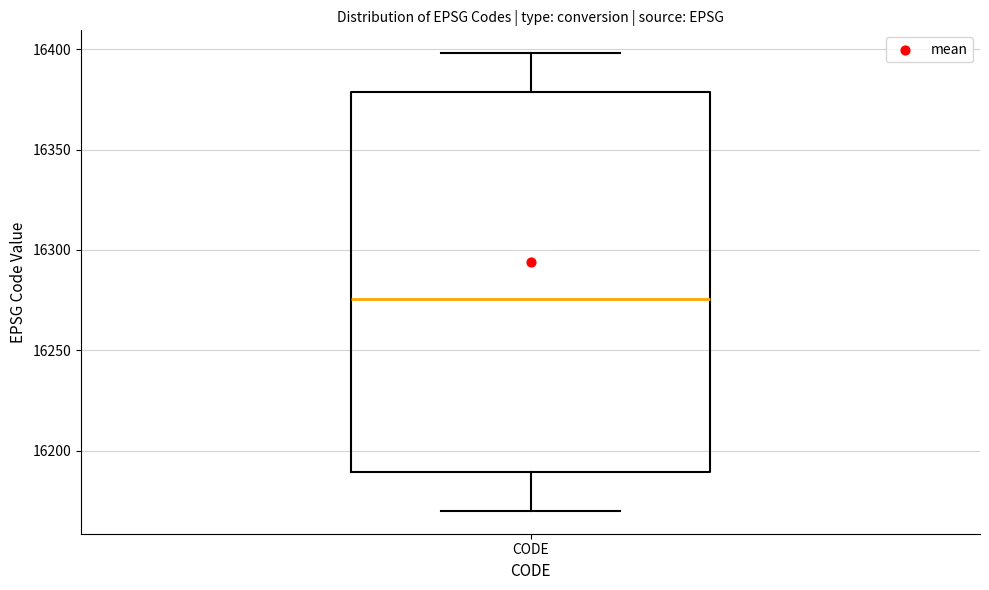

Where is the lower edge of the box for CODE on the y-axis? The values are not printed on the chart, so give them approximately, as read against the axis.

16190